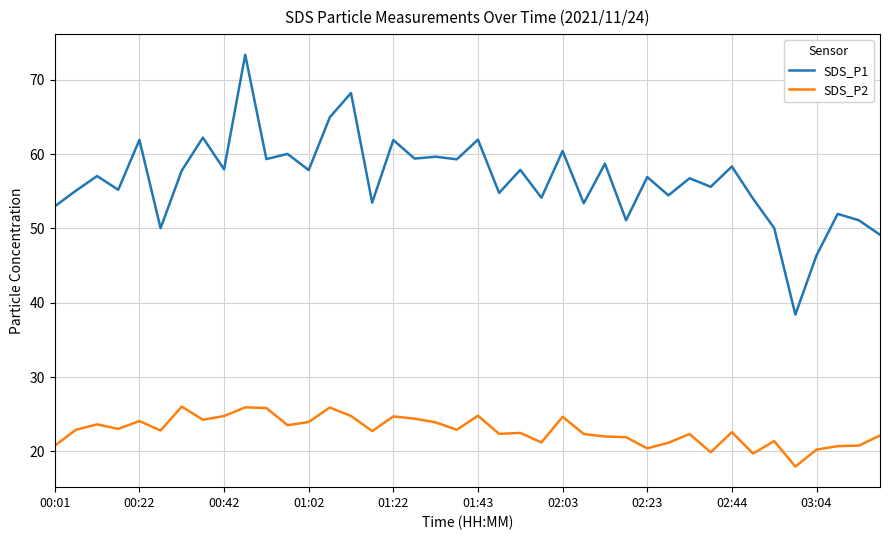

In SDS_P2, how many points are lower than both neighbors (excluding endpoints)?

12